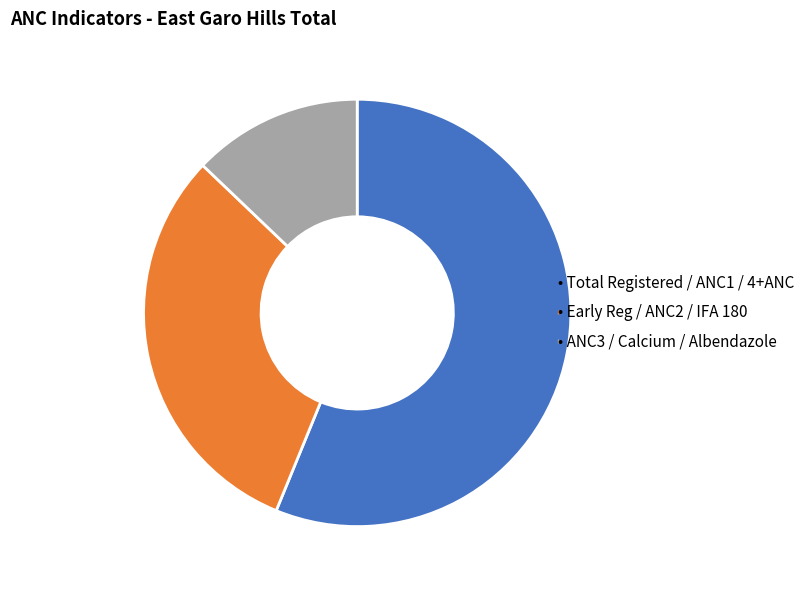

Does any single category account for the majority?

Yes